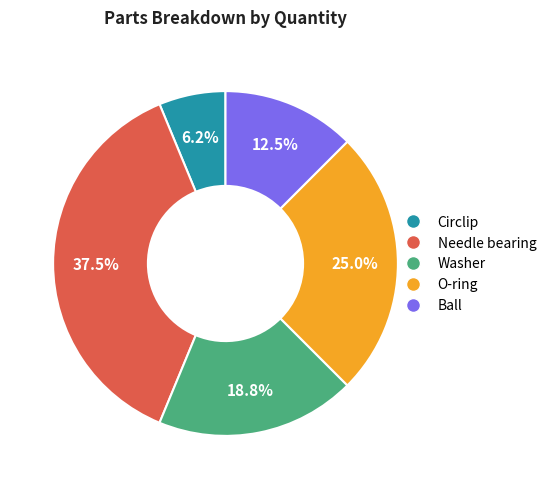

How many slices are in this pie chart?

5